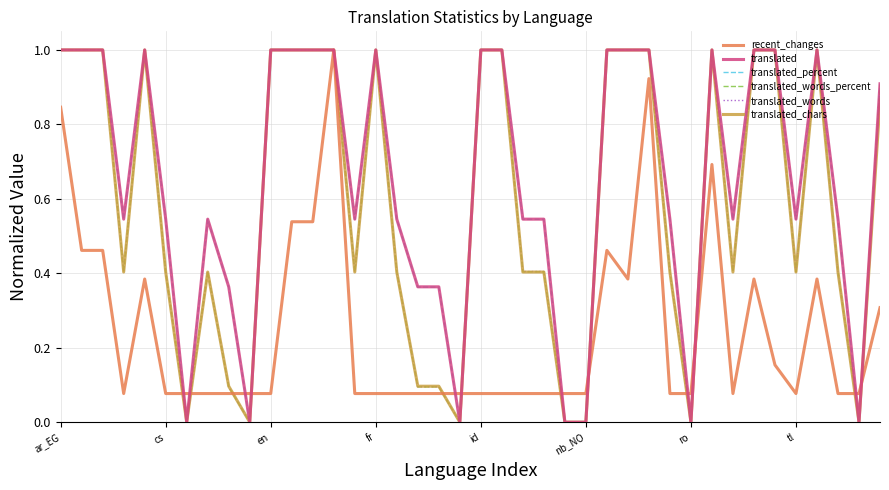

What is the maximum value shown in the chart?

1.0